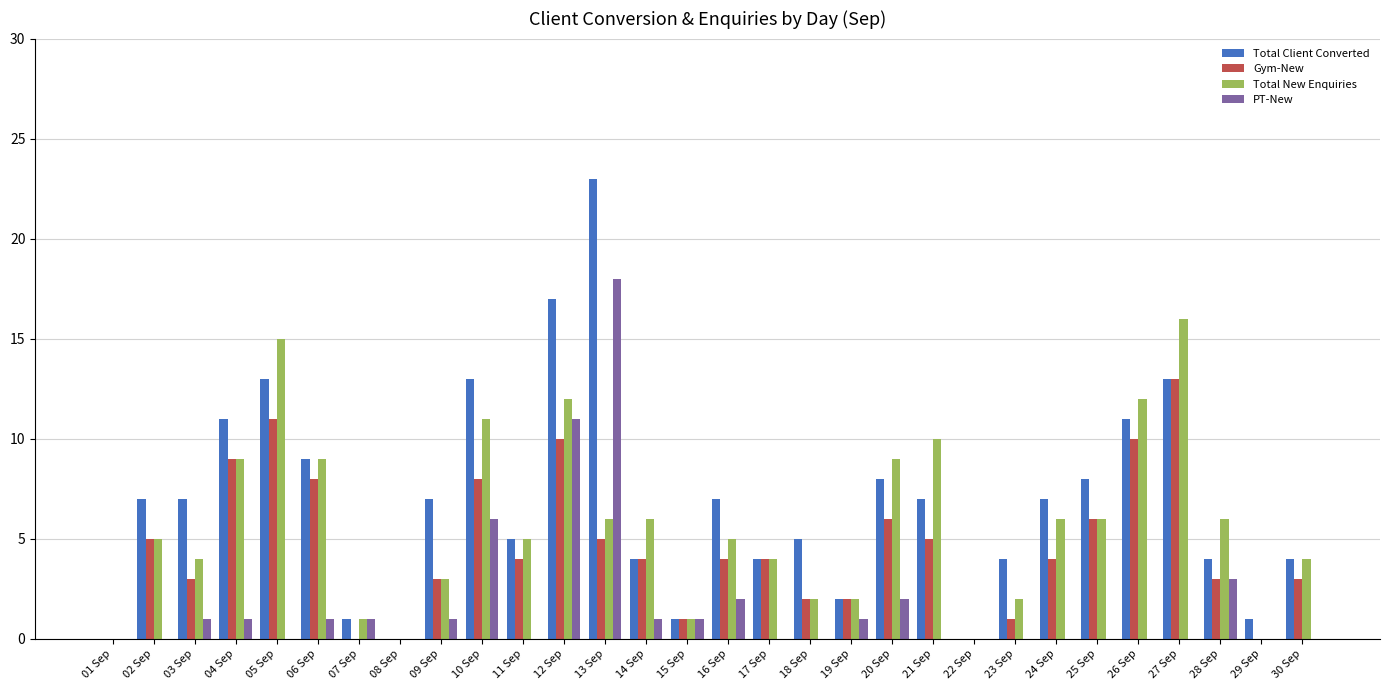

True or false: Total New Enquiries has a value of 9 at 20 Sep.

True